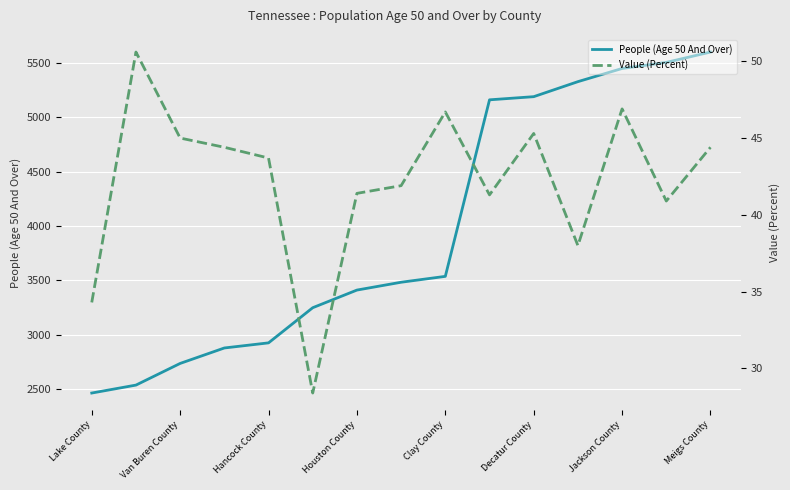

The People (Age 50 And Over) series shows 5448 at Jackson County. True or false?

True